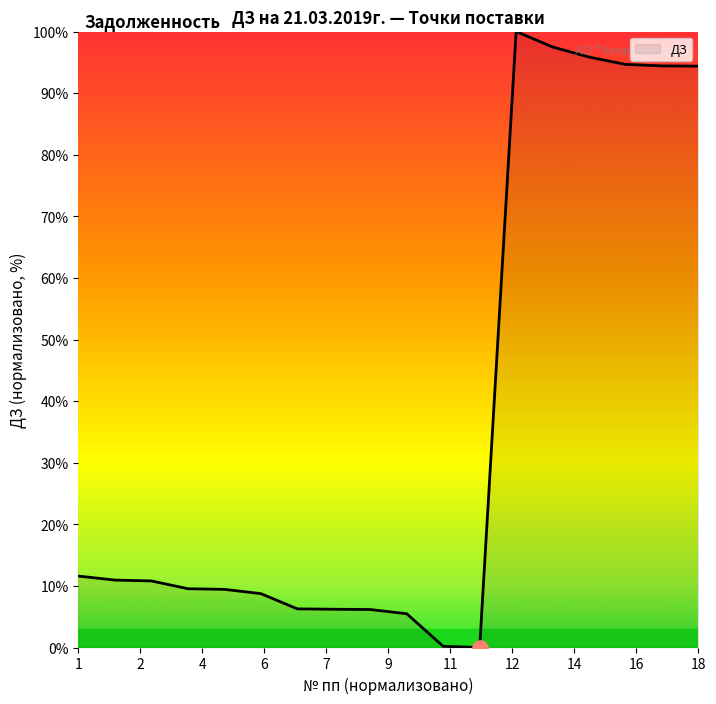

What is the maximum value shown in the chart?

100.0